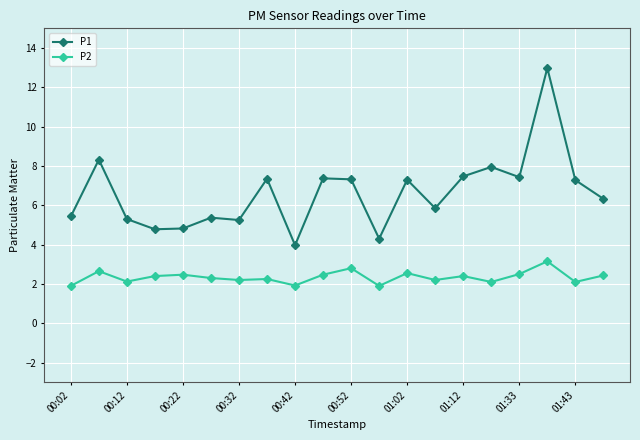

What is the difference between the second highest and second lowest values in the P1 series?

4.0